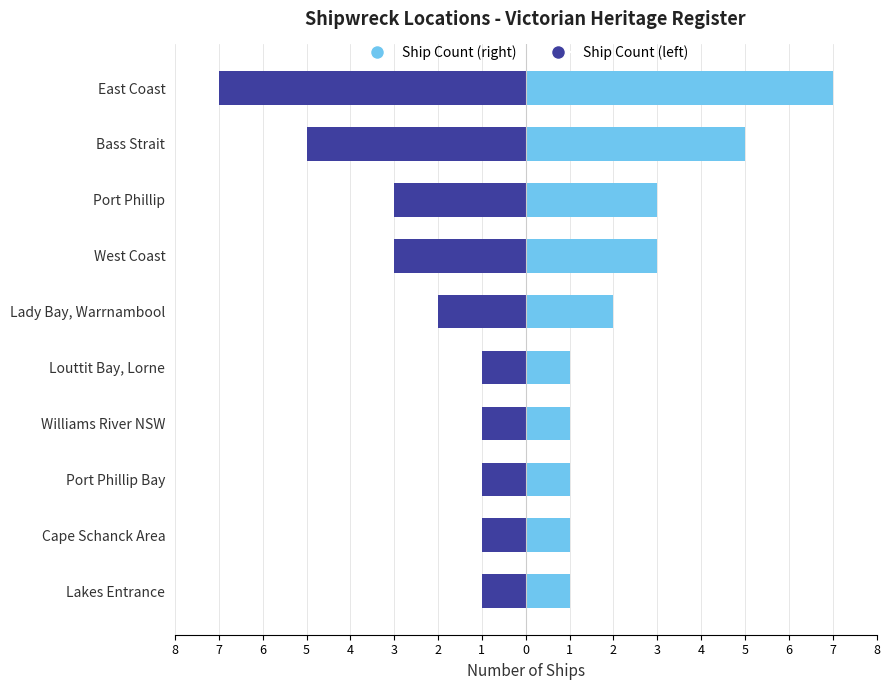

True or false: Count (left) has a value of -1 at Williams River NSW.

False